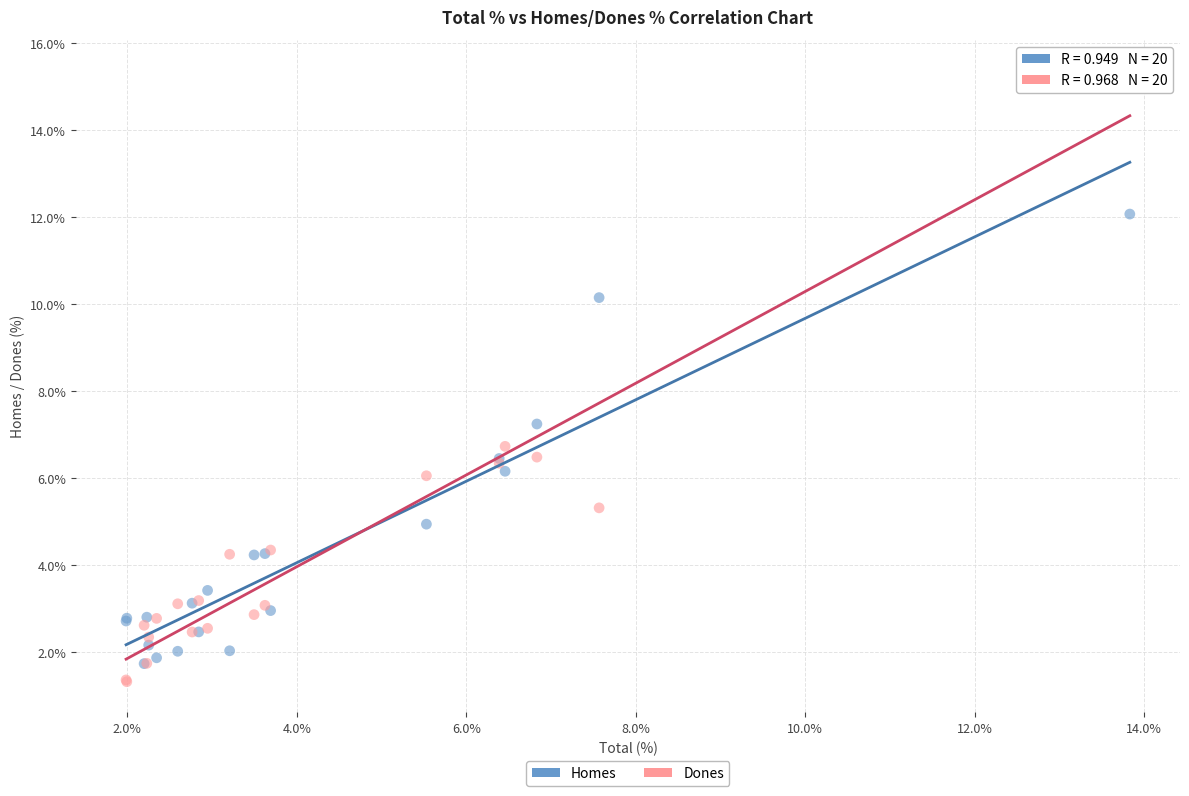

Across all series, what Y value is closest to 8?

7.2